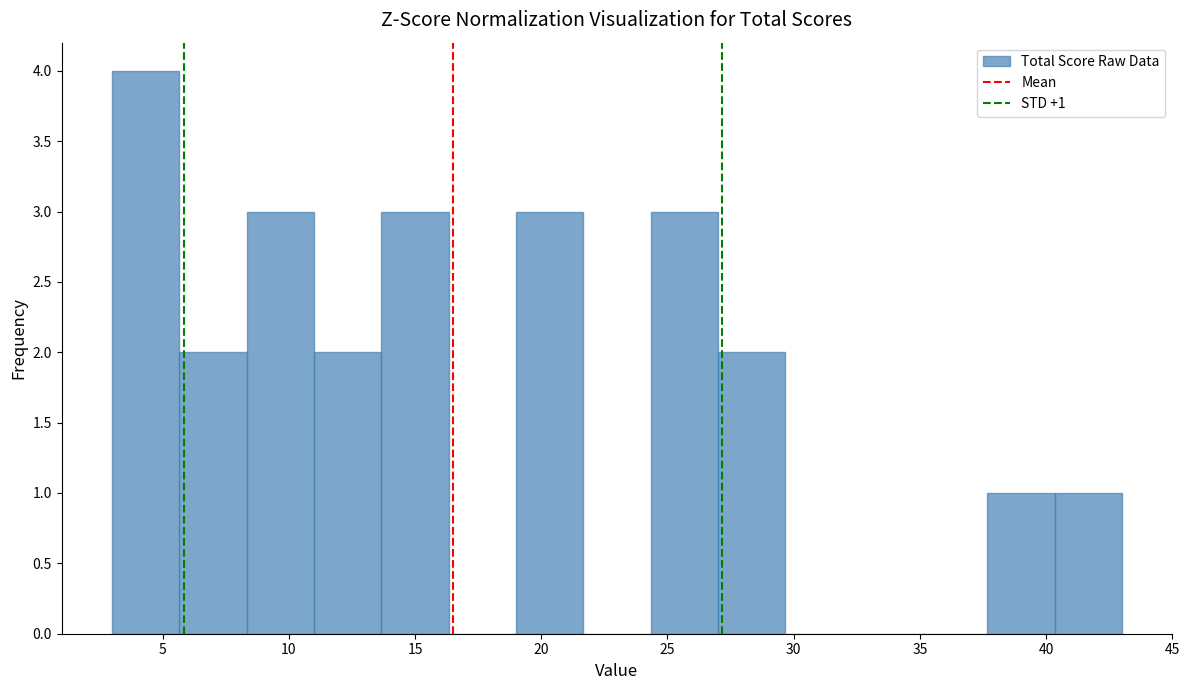

Which range on the x-axis has the tallest bar?

3.0 to 5.5